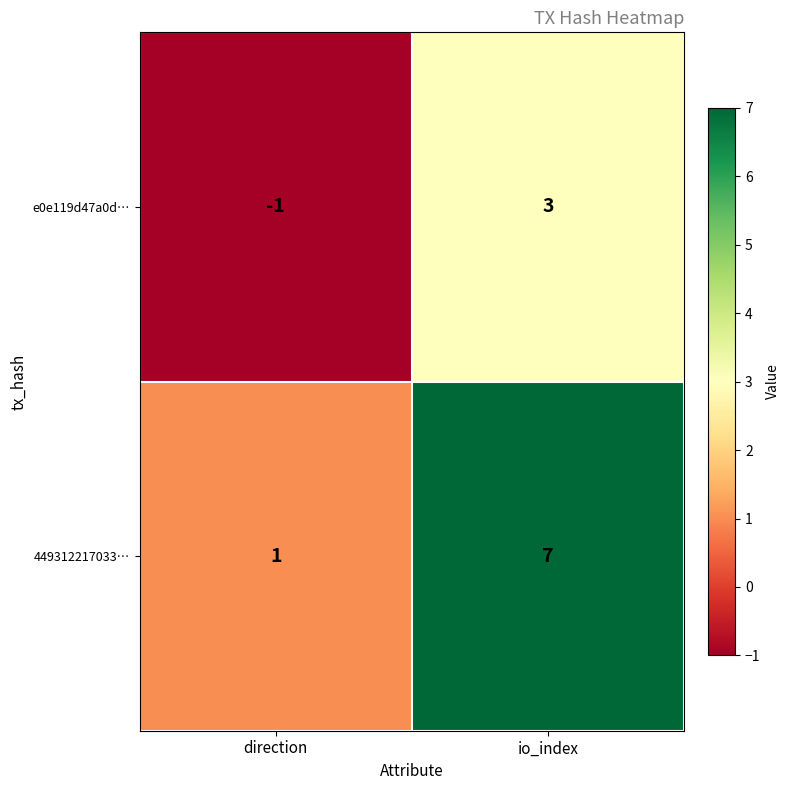

Rank the series by their maximum value, from lowest to highest.

e0e119d47a0d…, 449312217033…